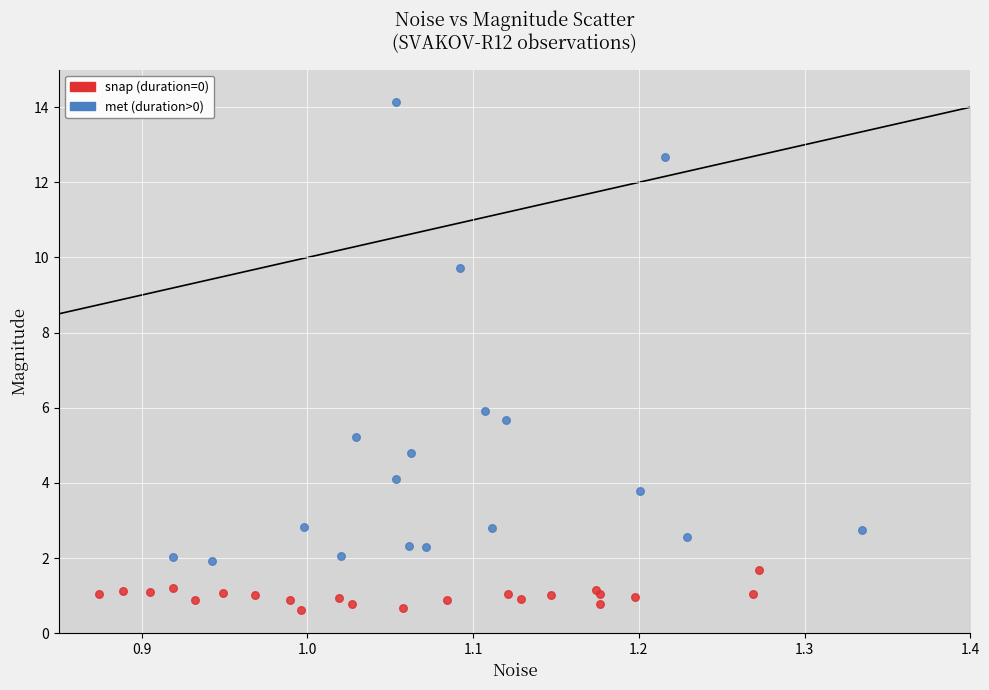

Which series contains the highest Y value?

met (duration>0)